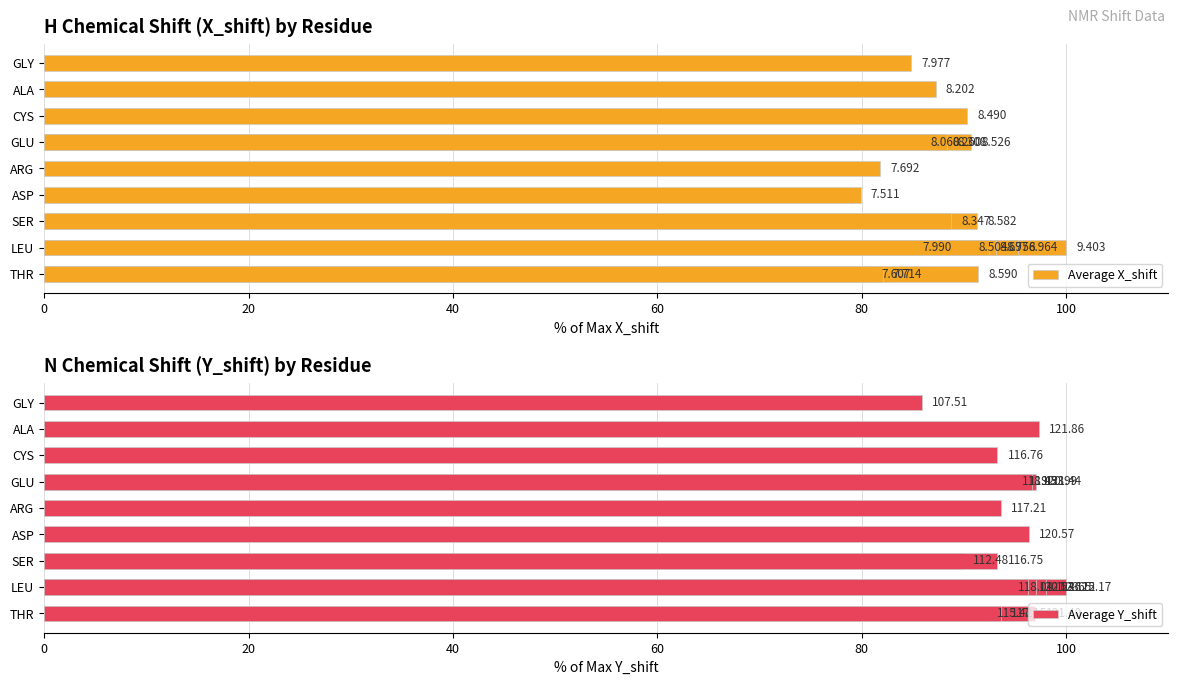

The value of Average Y_shift at 0 is 65.8. True or false?

False